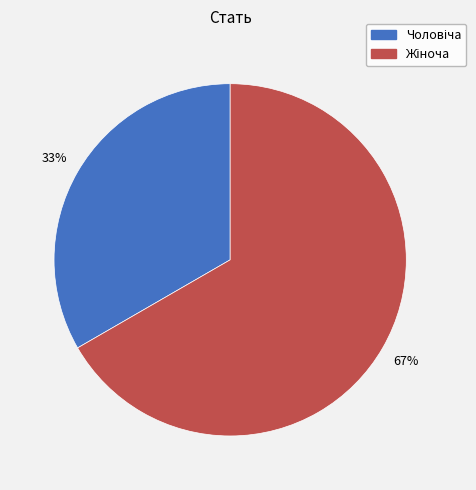

Does any single category account for the majority?

Yes